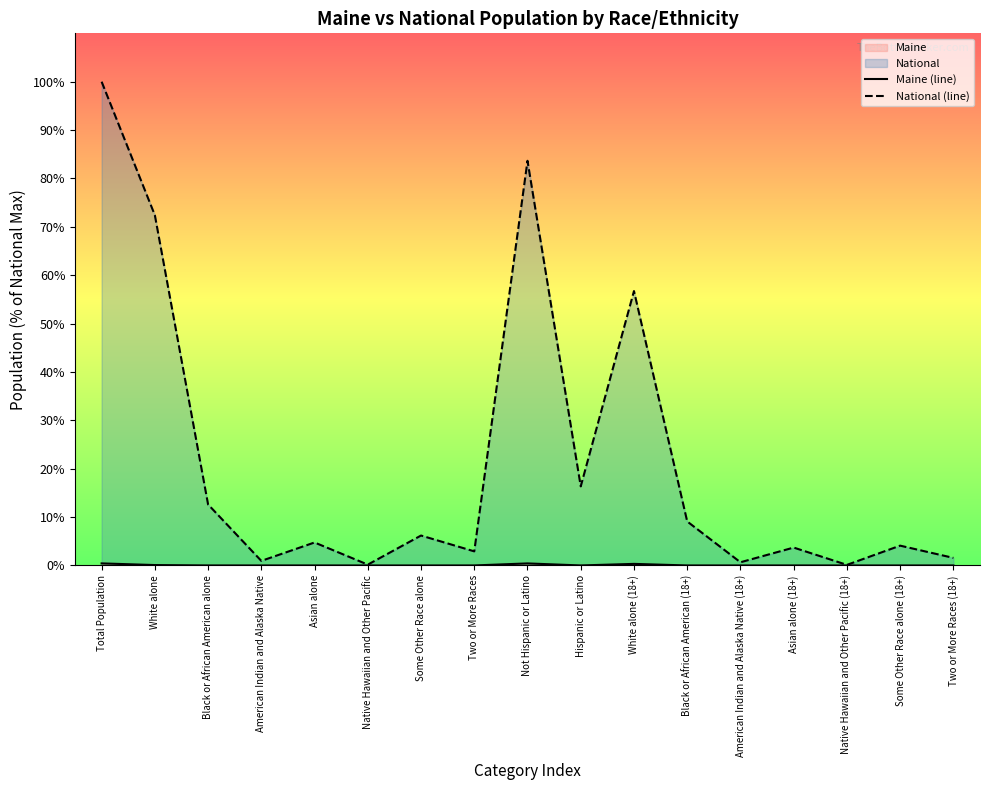

How many interior local peaks does the Maine (line) series have?

4